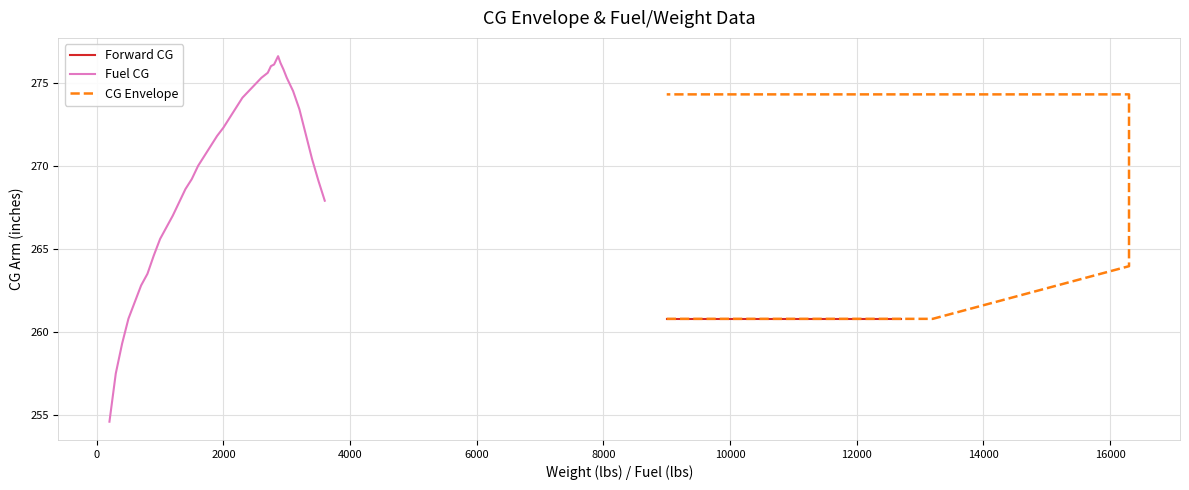

What is the sum of all values?

10249.3